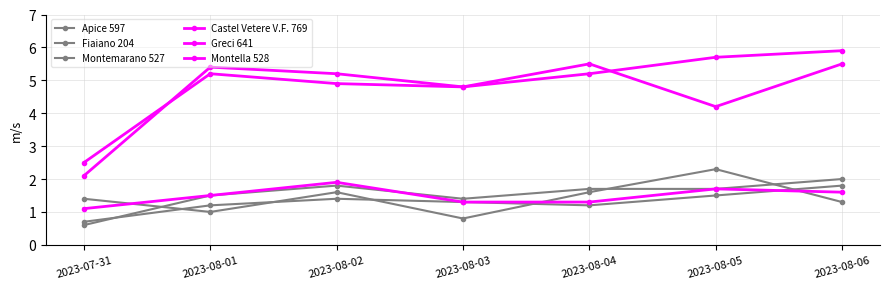

Which has a higher value, 2023-07-31 or 2023-08-05?

2023-08-05